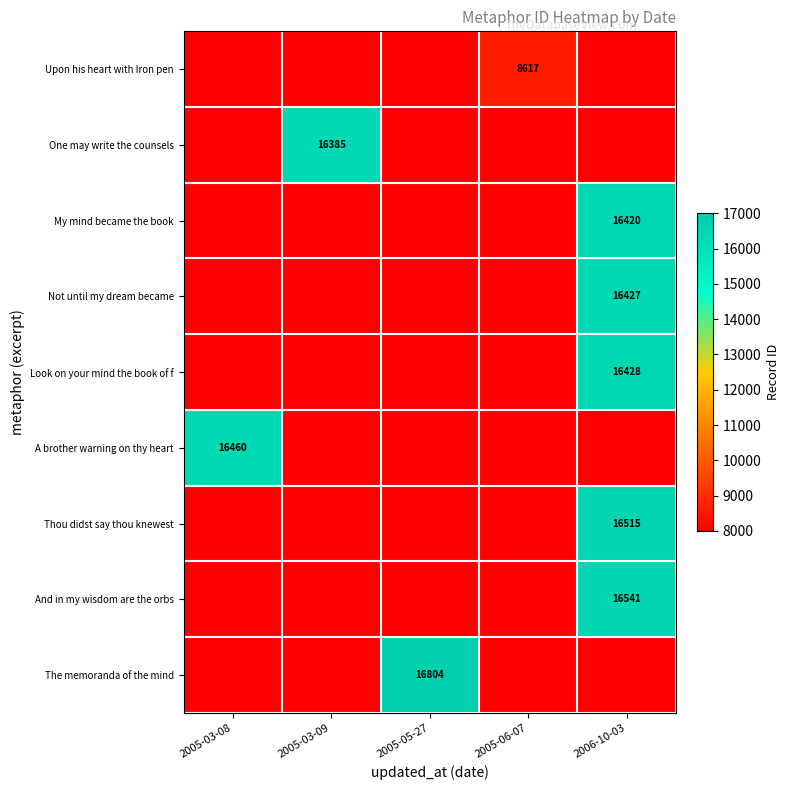

Which category has the highest value across all series?

2005-05-27